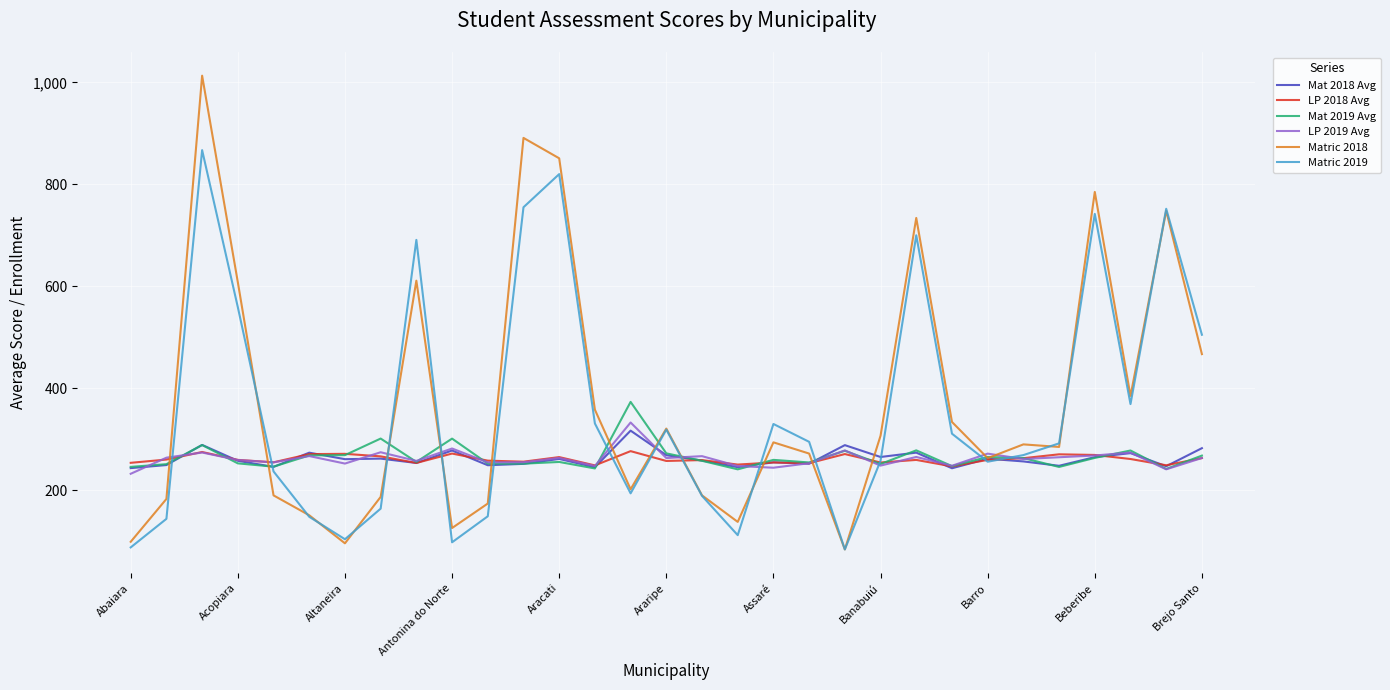

What is the difference between the second highest and second lowest values in the Mat 2019 Avg series?

59.6